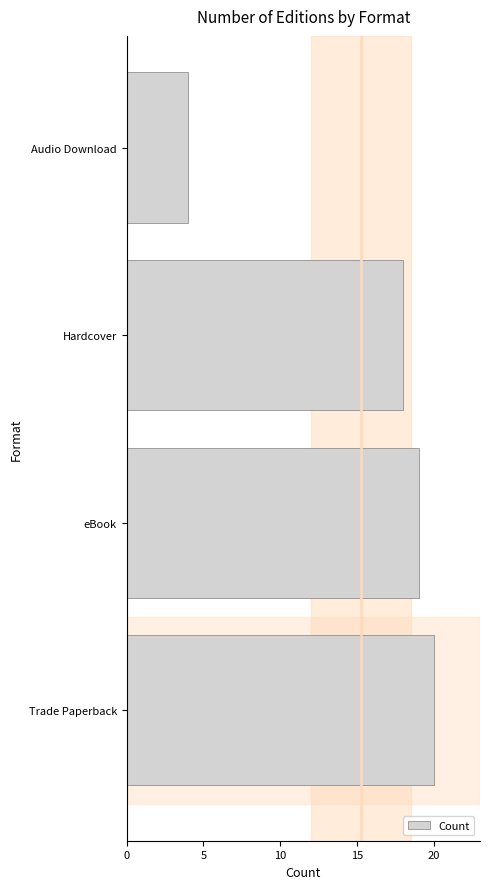

Count the number of categories in the chart.

4